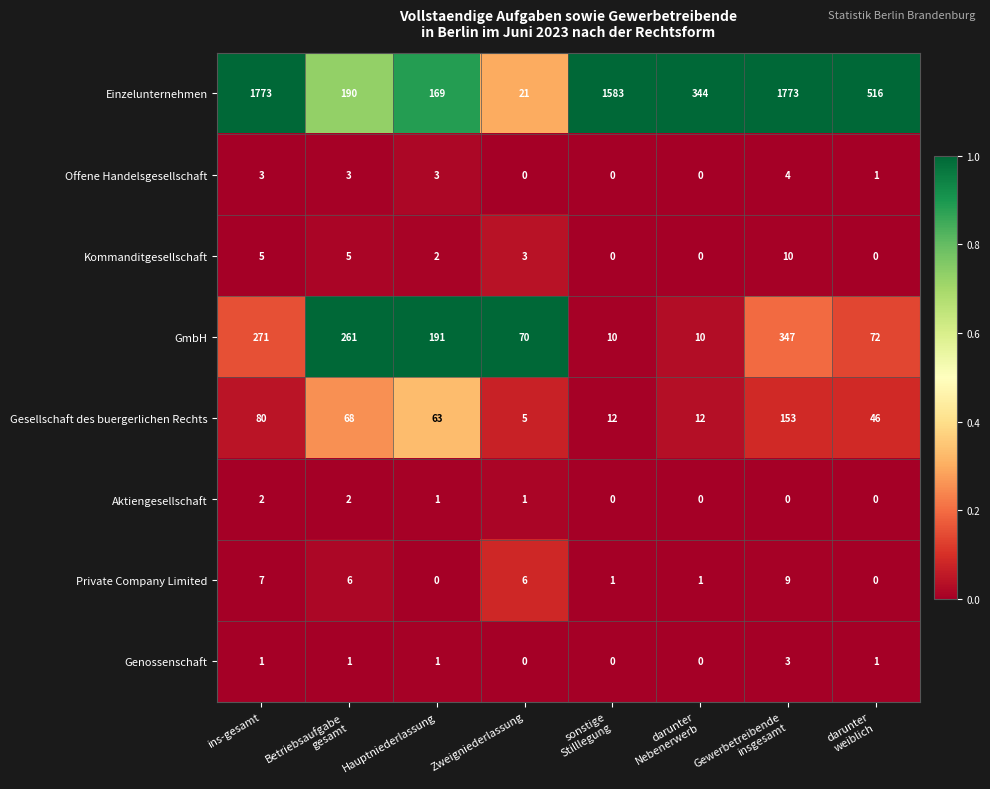

The Genossenschaft series shows 1 at ins-gesamt. True or false?

True